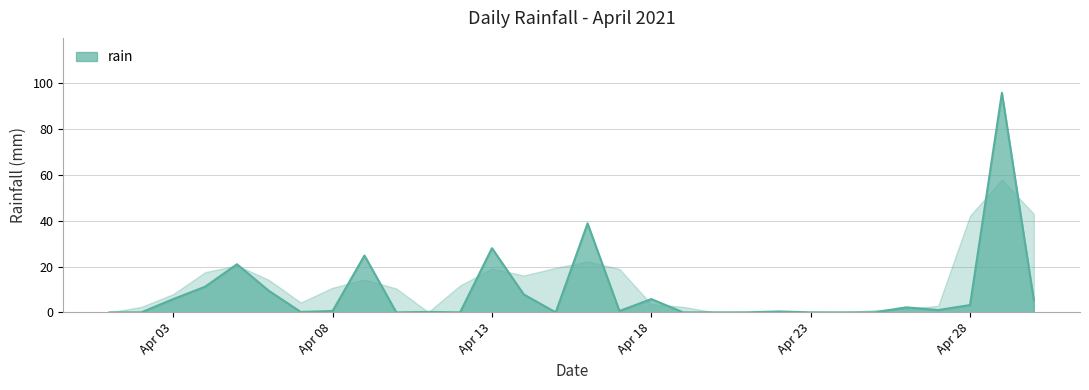

What is the difference between the maximum and minimum values?

95.8